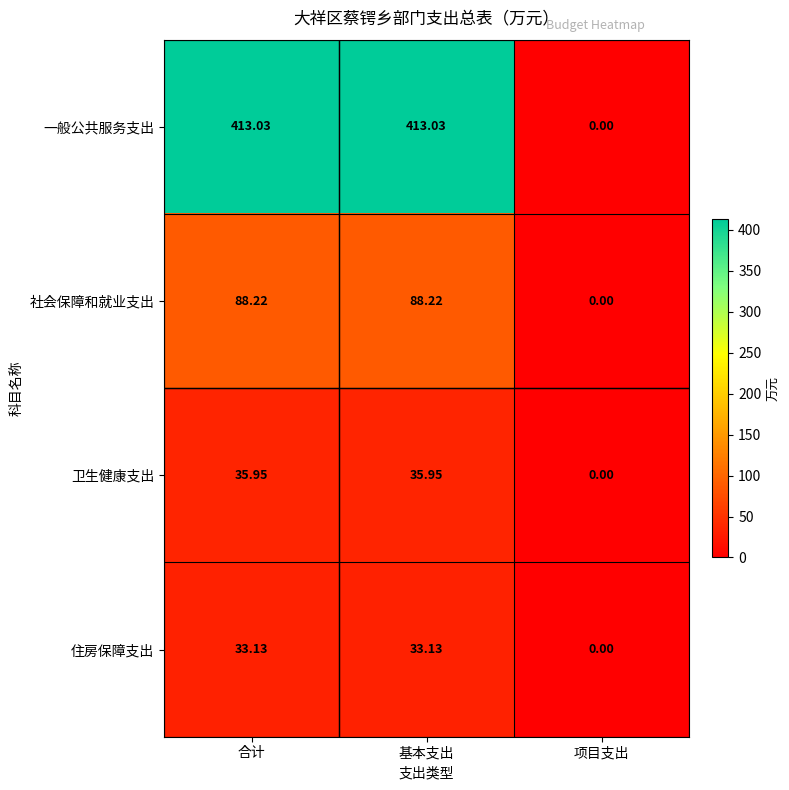

What is the total value across all series at 基本支出?

570.3